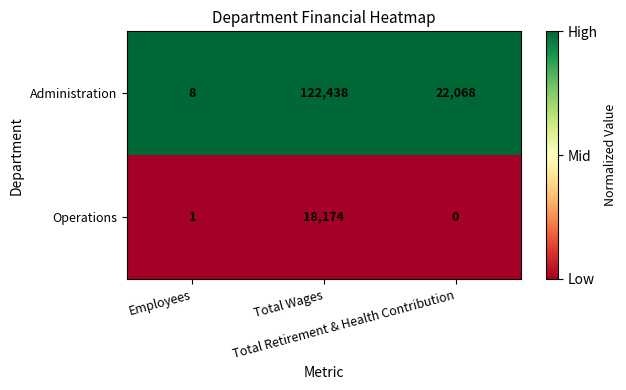

What is the maximum value for Administration?

122438